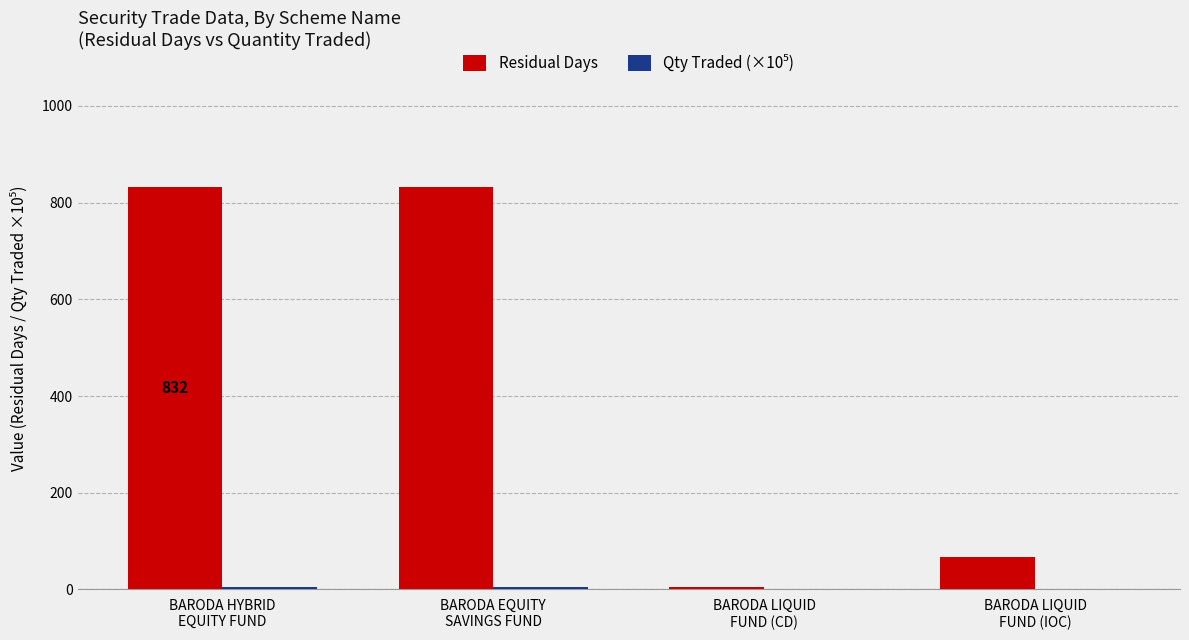

Which series has the largest total across all categories?

Residual Days